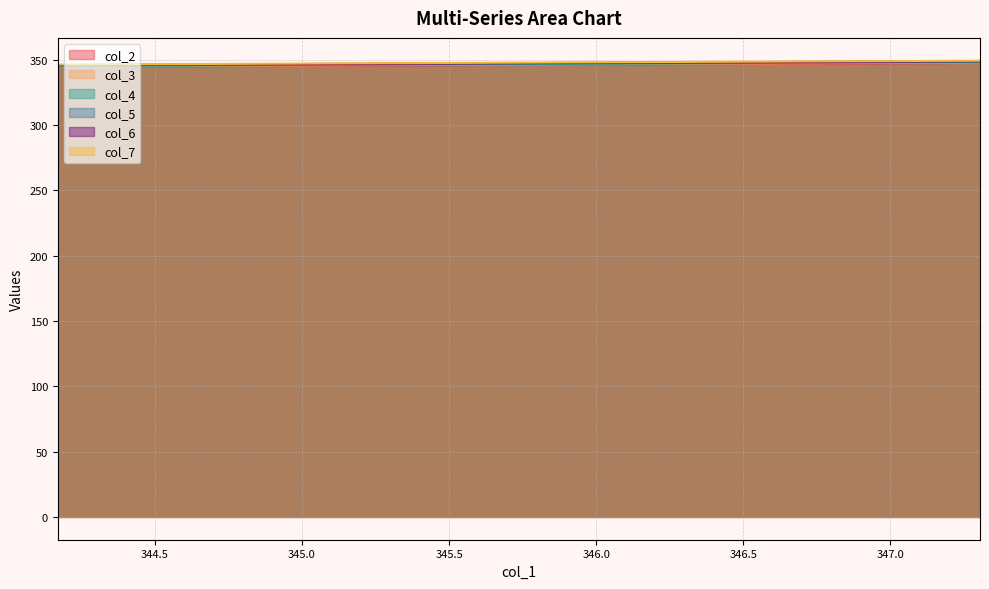

Does the chart have visible grid lines?

Yes